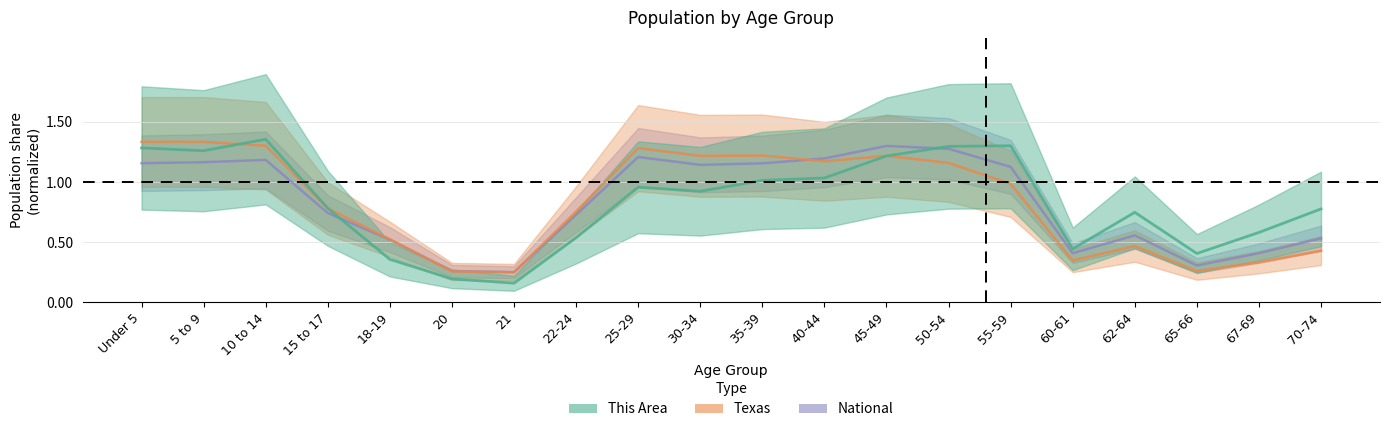

Read the Texas value at 10 to 14.

1.3